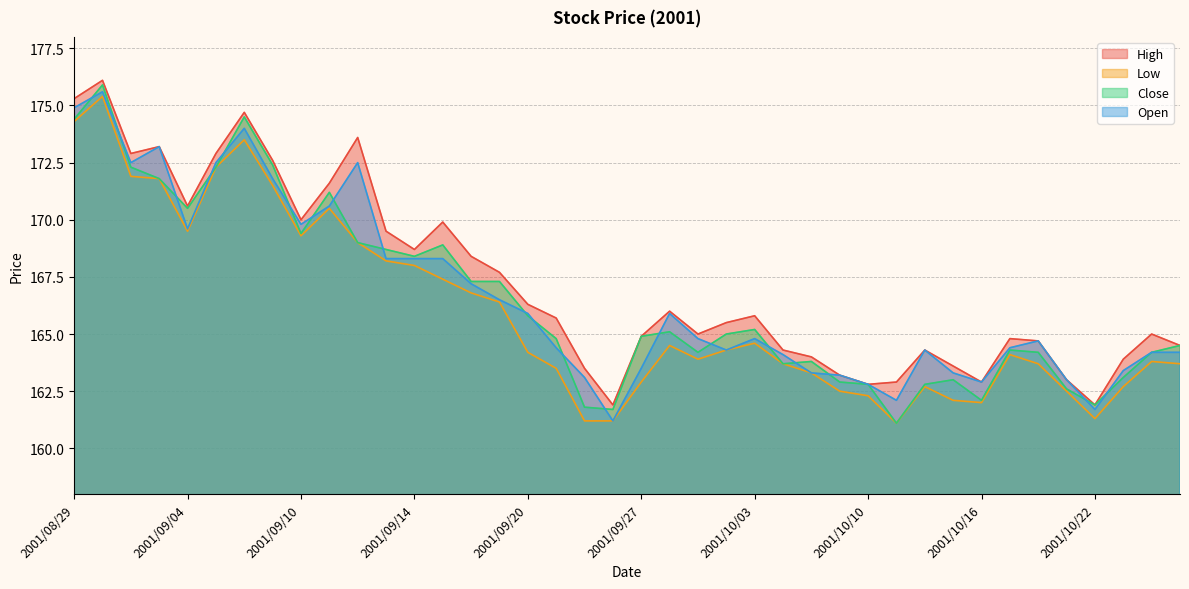

What are all the series names shown in the legend?

High, Low, Close, Open